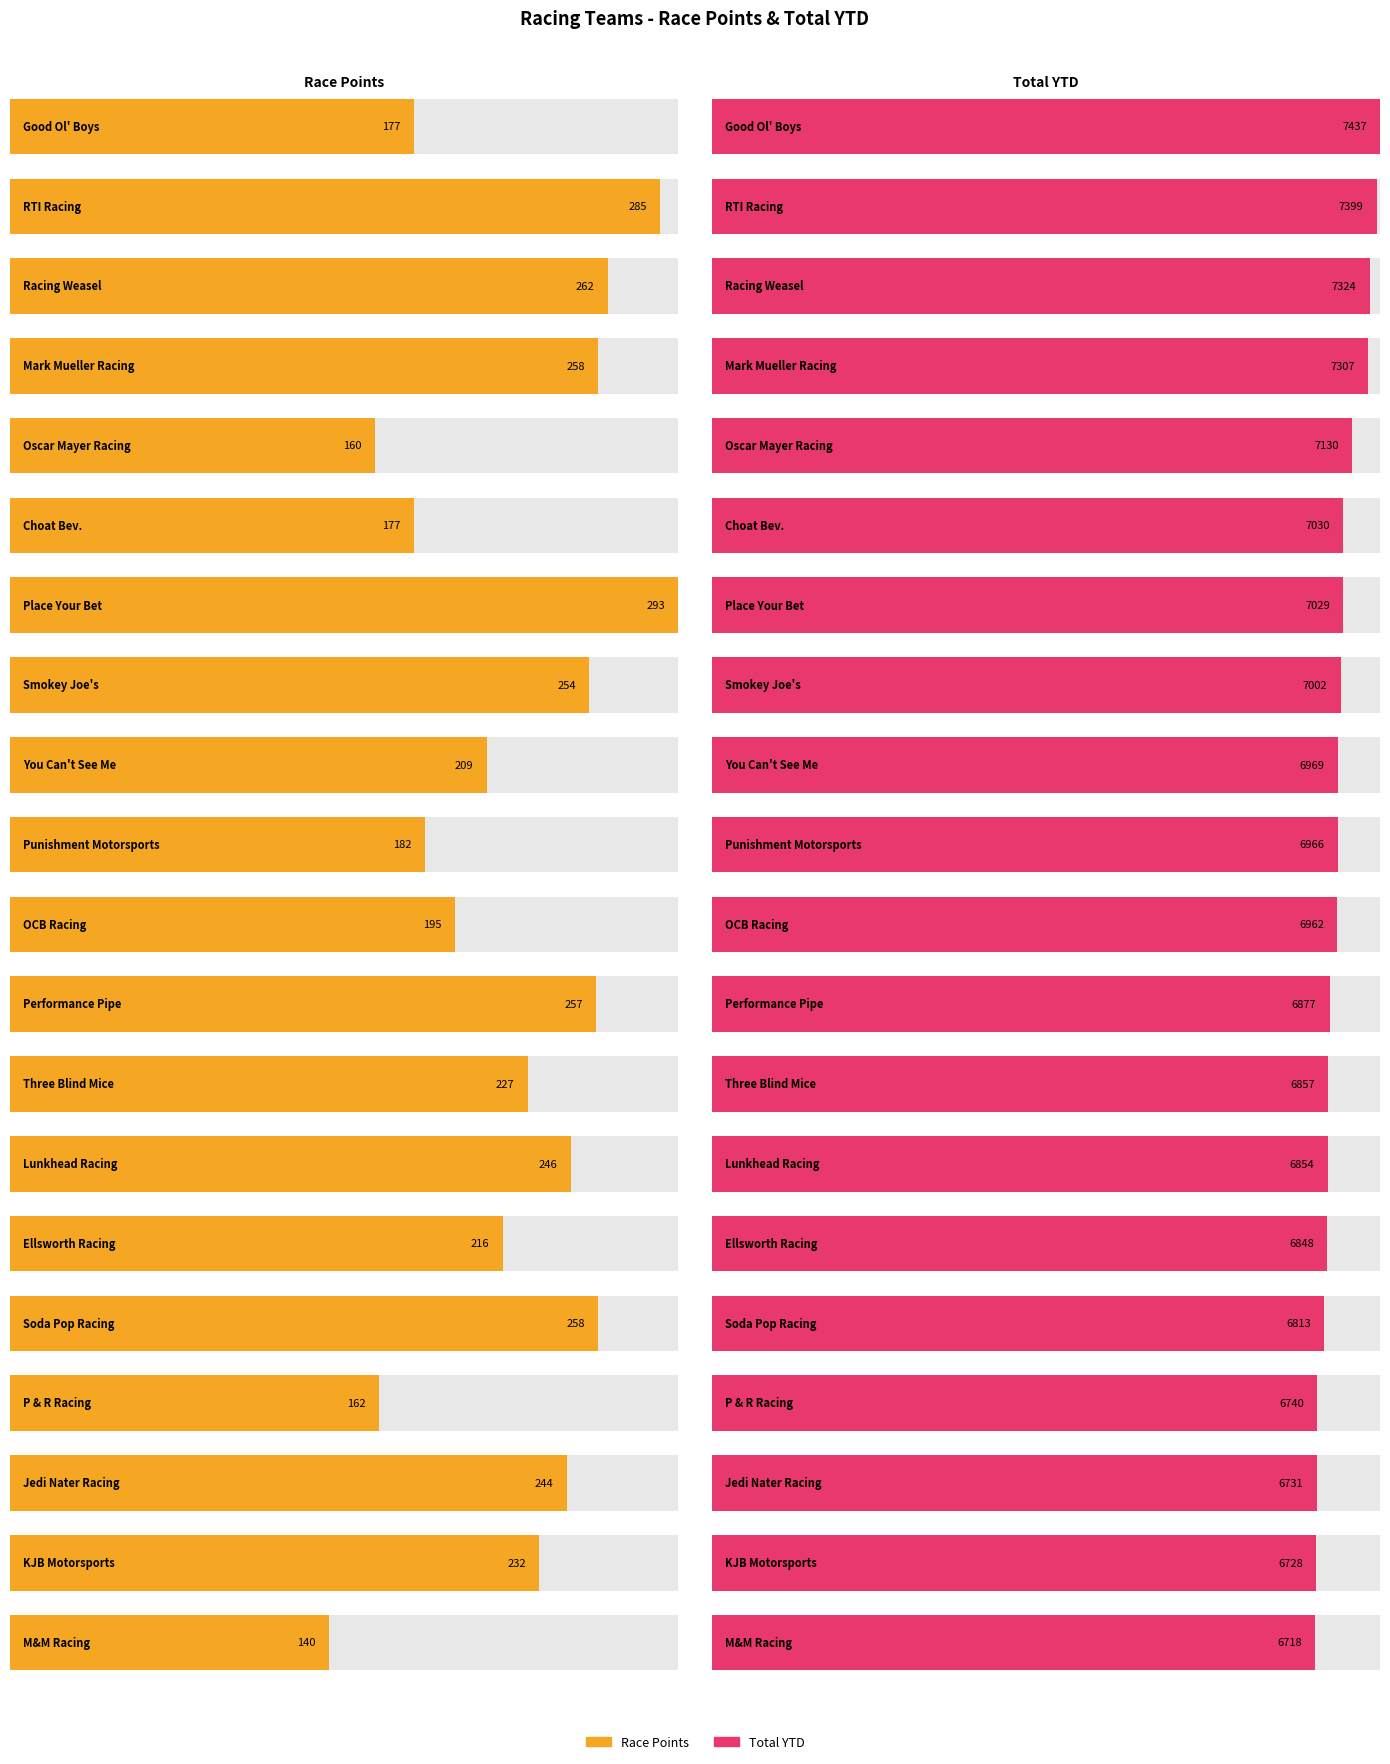

Reading left to right, extract all data points from this chart.

Race Points: Good Ol' Boys=177	RTI Racing=285	Racing Weasel=262	Mark Mueller Racing=258	Oscar Mayer Racing=160	Choat Bev.=177	Place Your Bet=293	Smokey Joe's=254	You Can't See Me=209	Punishment Motorsports=182	OCB Racing=195	Performance Pipe=257	Three Blind Mice=227	Lunkhead Racing=246	Ellsworth Racing=216	Soda Pop Racing=258	P & R Racing=162	Jedi Nater Racing=244	KJB Motorsports=232	M&M Racing=140
Total YTD: Good Ol' Boys=7437	RTI Racing=7399	Racing Weasel=7324	Mark Mueller Racing=7307	Oscar Mayer Racing=7130	Choat Bev.=7030	Place Your Bet=7029	Smokey Joe's=7002	You Can't See Me=6969	Punishment Motorsports=6966	OCB Racing=6962	Performance Pipe=6877	Three Blind Mice=6857	Lunkhead Racing=6854	Ellsworth Racing=6848	Soda Pop Racing=6813	P & R Racing=6740	Jedi Nater Racing=6731	KJB Motorsports=6728	M&M Racing=6718